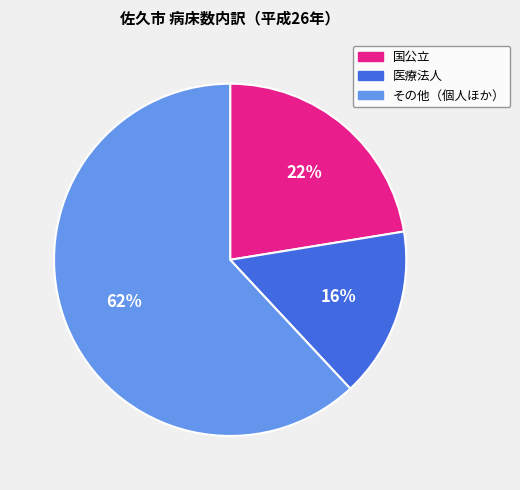

Do 医療法人 and その他（個人ほか） together represent more than half of the pie?

Yes